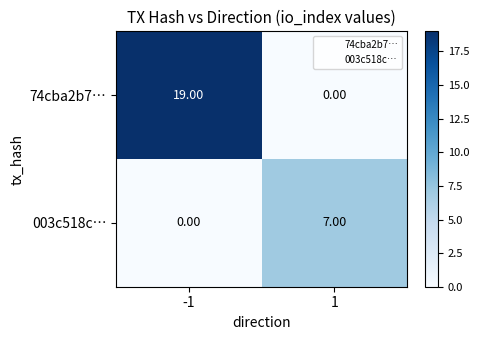

Which category has the highest value across all series?

-1